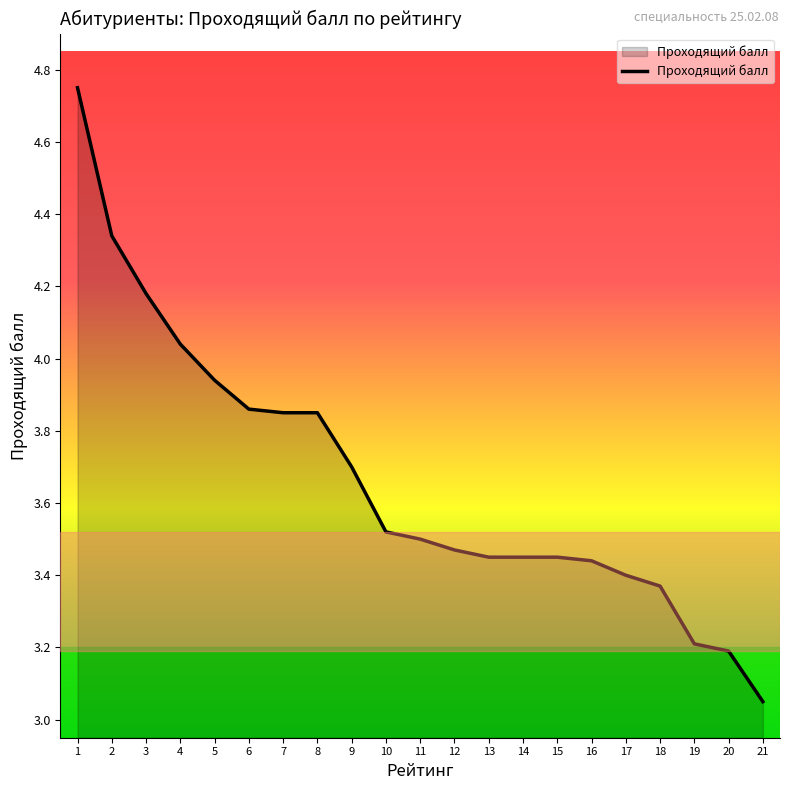

Does the chart have visible grid lines?

No